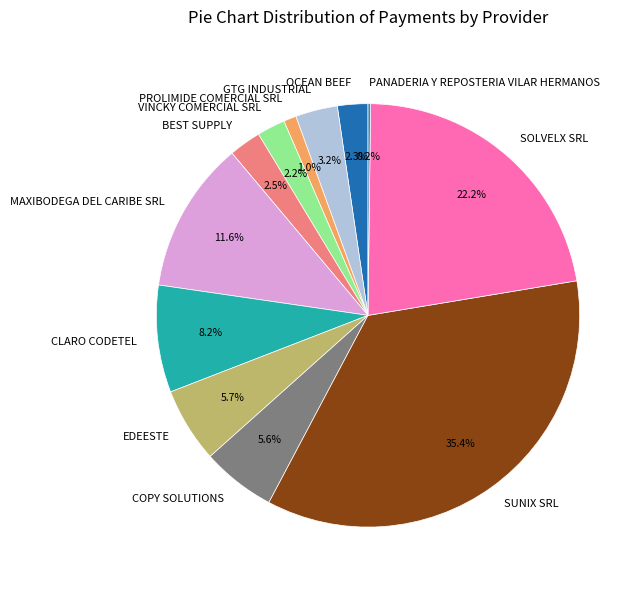

Is the sum of MAXIBODEGA DEL CARIBE SRL and PROLIMIDE COMERCIAL SRL greater than half?

No